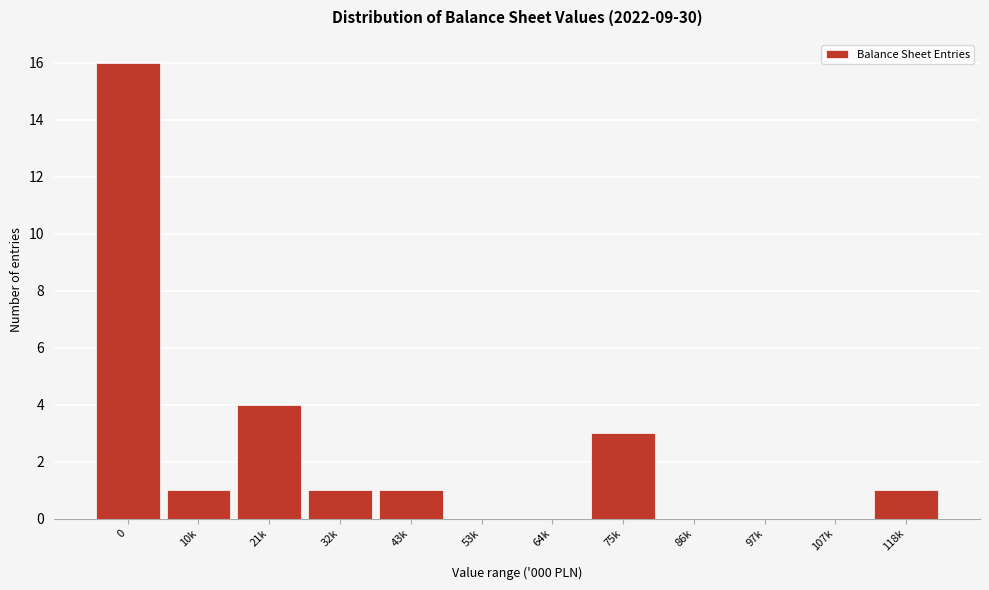

Reading left to right, list all the values displayed in this chart.

0=16	10k=1	21k=4	32k=1	43k=1	53k=0	64k=0	75k=3	86k=0	97k=0	107k=0	118k=1